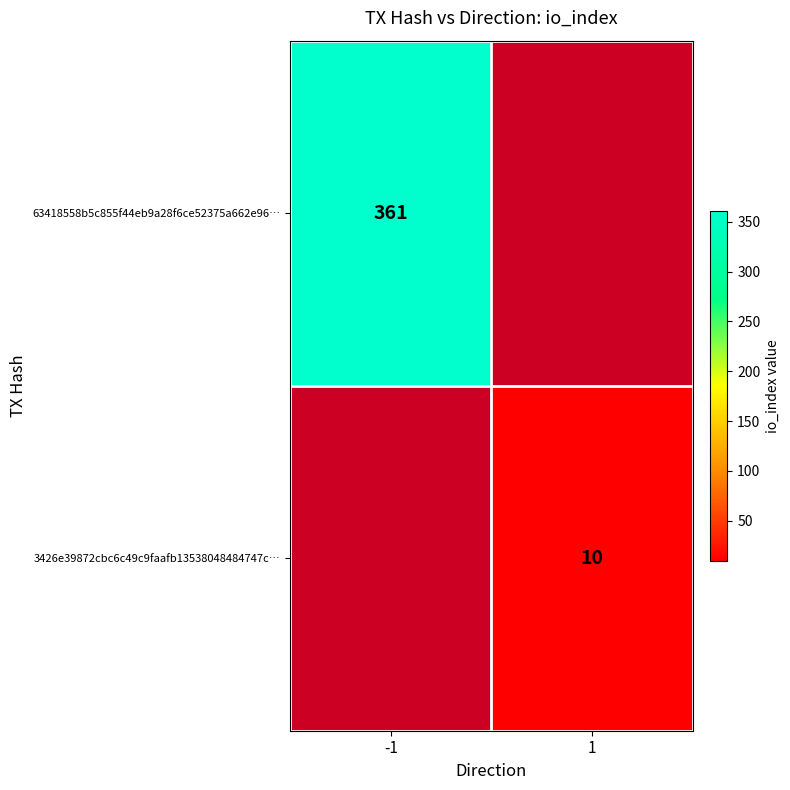

Is the value of 3426e39872cbc6c49c9faafb13538048484747c… at 1 greater than the value of 63418558b5c855f44eb9a28f6ce52375a662e96… at -1?

No